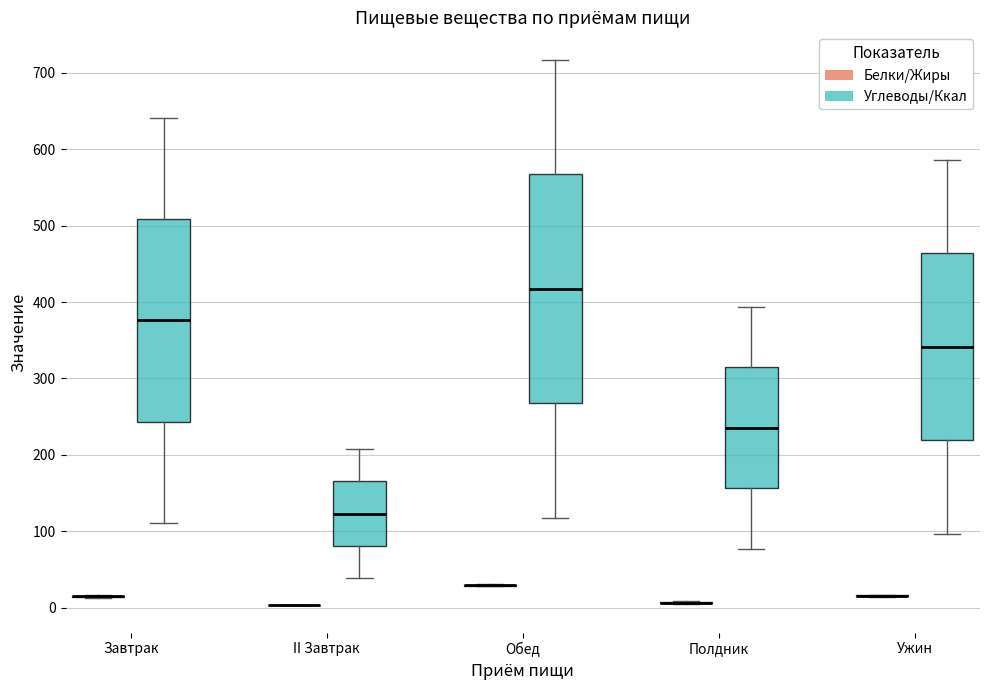

Reading left to right, read every box against the y-axis: the position of its median line, the range the box covers, and the ends of its whiskers. The values are not printed on the chart, so give them approximately, as read against the axis.

Завтрак (Белки/Жиры): box collapsed to a line at 10, whiskers 10 to 20
Завтрак (Углеводы/Ккал): median 380, box 240 to 510, whiskers 110 to 640
II Завтрак (Белки/Жиры): box collapsed to a line at 0, whiskers 0 to 0
II Завтрак (Углеводы/Ккал): median 120, box 80 to 170, whiskers 40 to 210
Обед (Белки/Жиры): box collapsed to a line at 30, whiskers 30 to 30
Обед (Углеводы/Ккал): median 420, box 270 to 570, whiskers 120 to 720
Полдник (Белки/Жиры): box collapsed to a line at 10, whiskers 0 to 10
Полдник (Углеводы/Ккал): median 240, box 160 to 310, whiskers 80 to 390
Ужин (Белки/Жиры): box collapsed to a line at 20, whiskers 10 to 20
Ужин (Углеводы/Ккал): median 340, box 220 to 460, whiskers 100 to 590